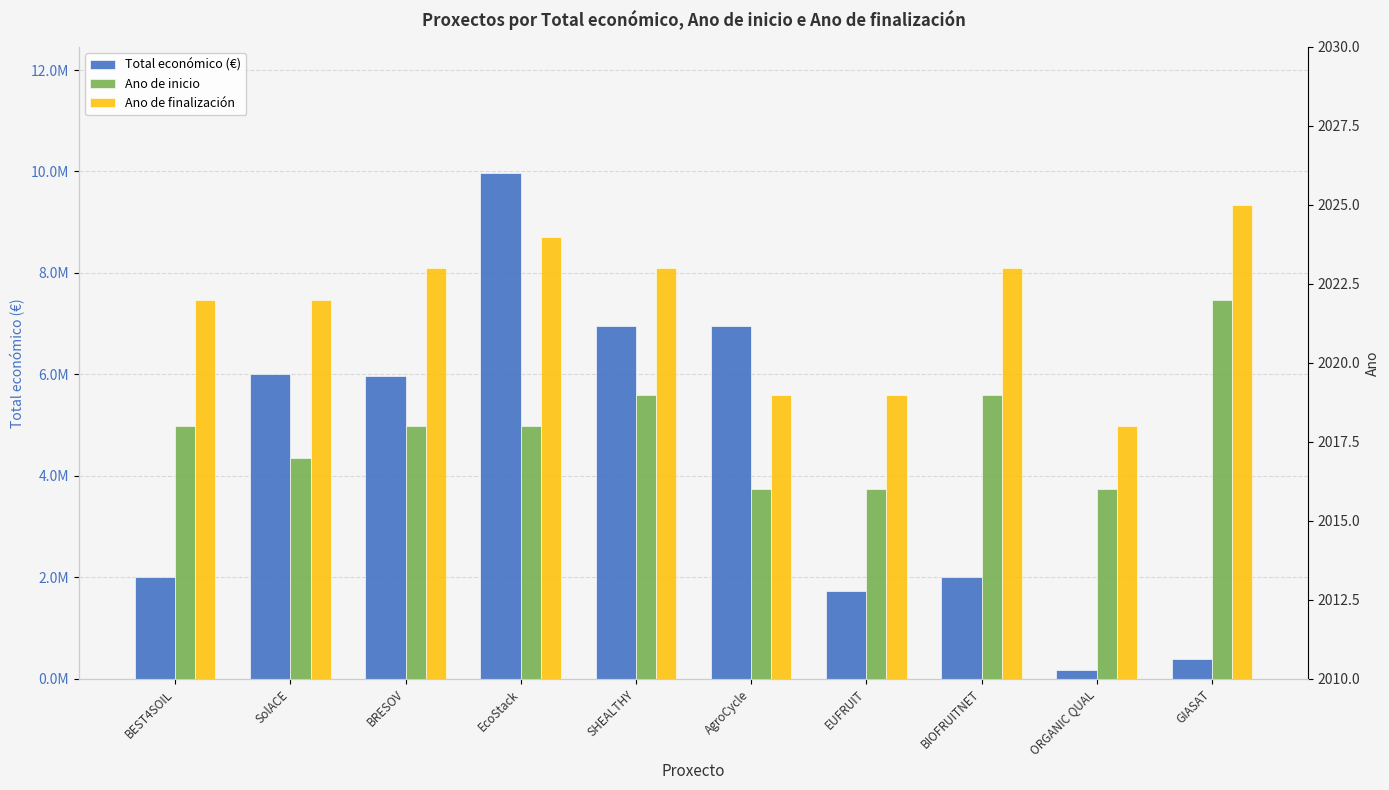

What is the maximum value shown in the chart?

9963866